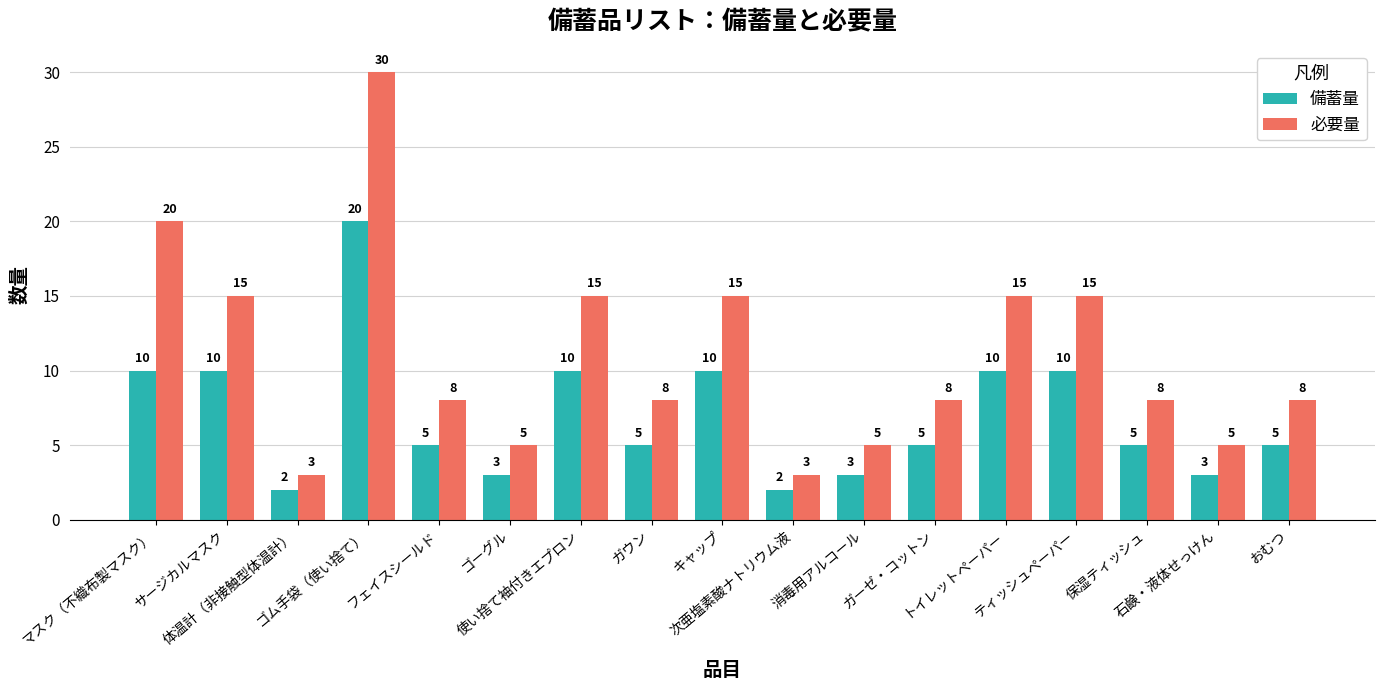

What is the difference between the second highest and minimum values in the 必要量 series?

17